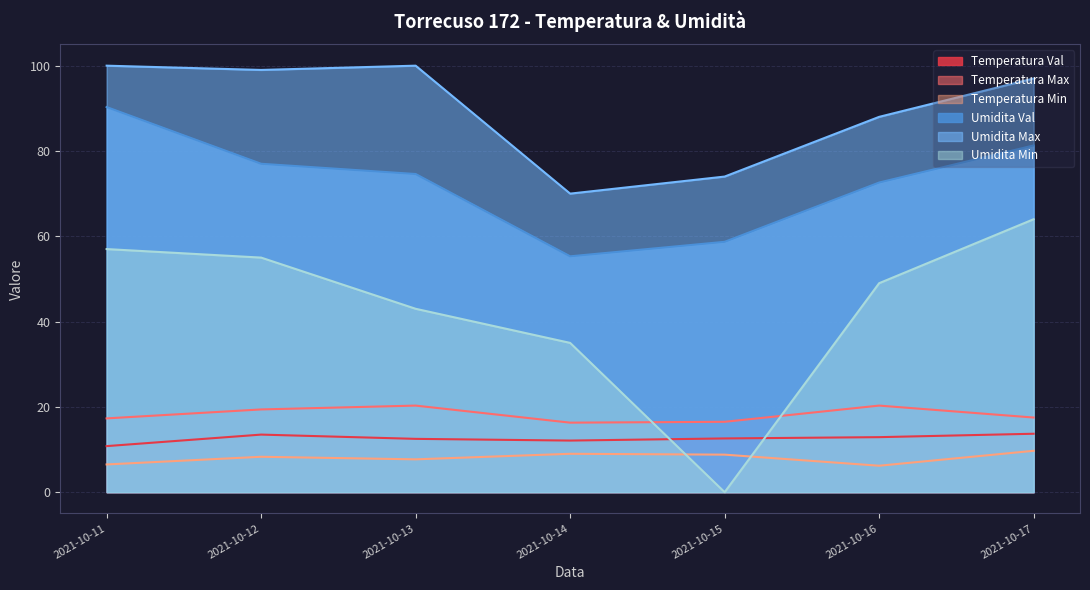

True or false: Umidita Val and Umidita Min intersect in this chart.

False